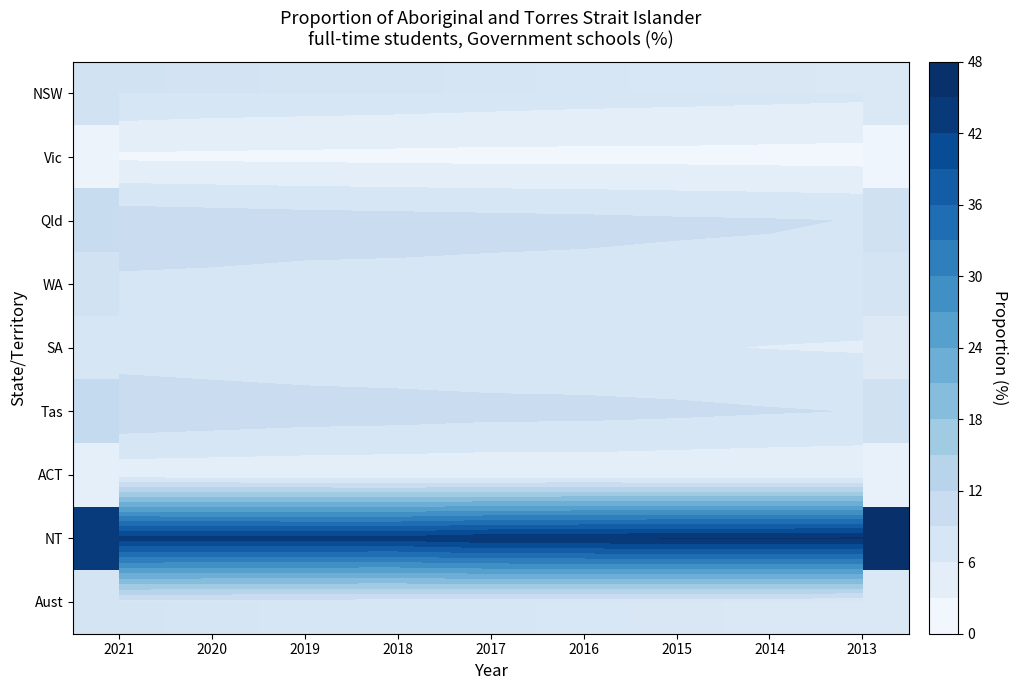

What is the difference between the highest and lowest values at 2021?

40.7